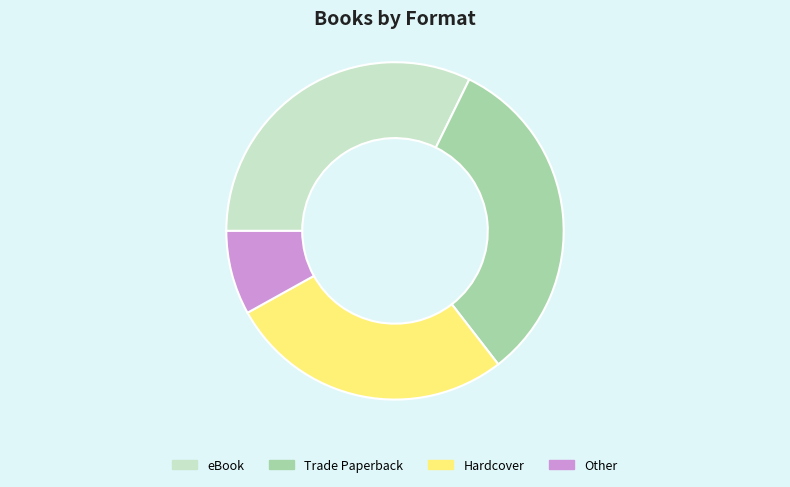

True or false: Other accounts for 14% of the total.

False